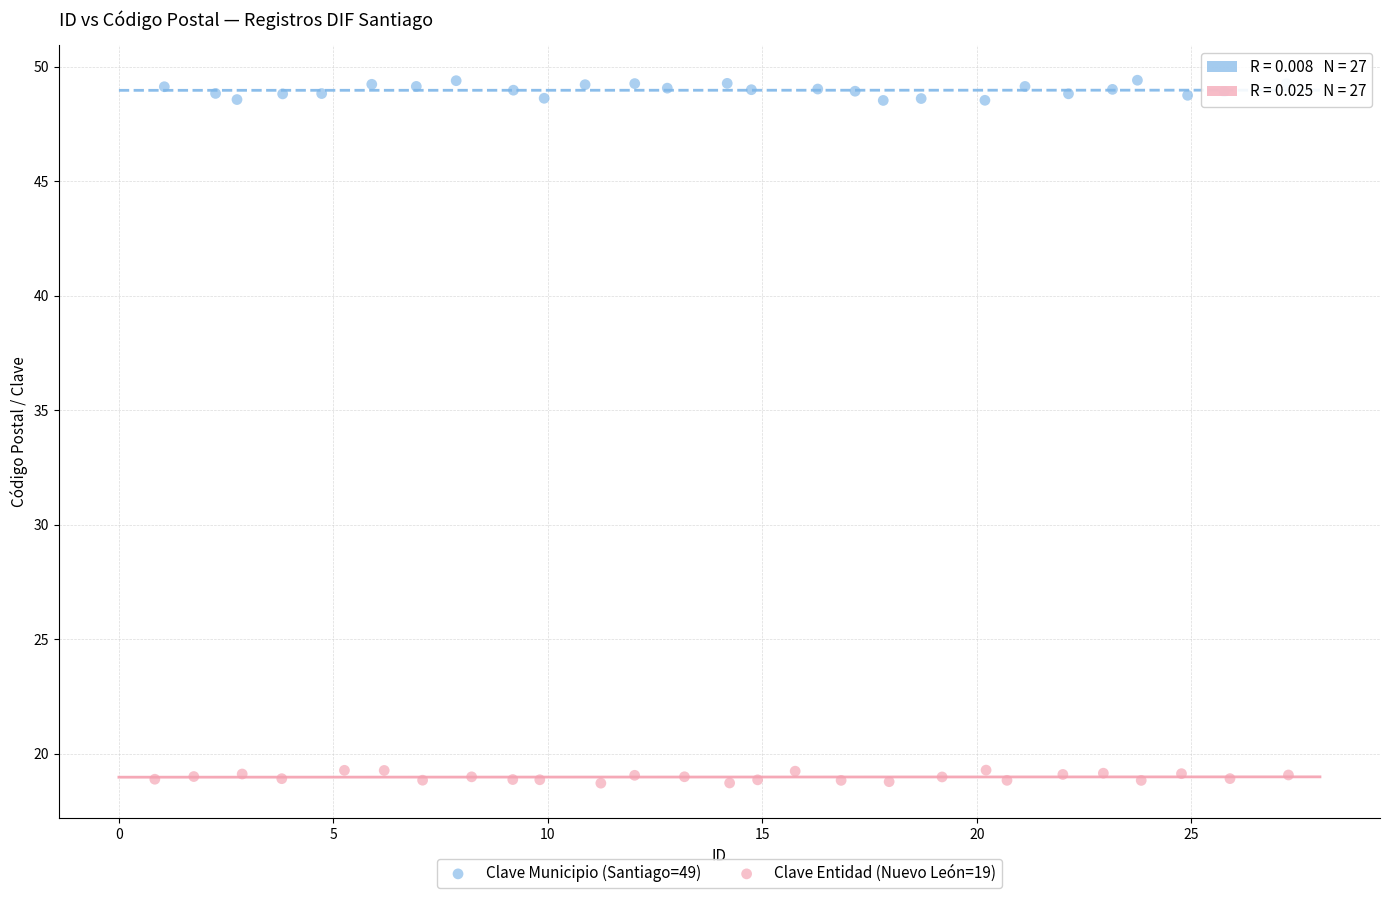

Which series contains the highest Y value?

Clave Municipio (Santiago=49)